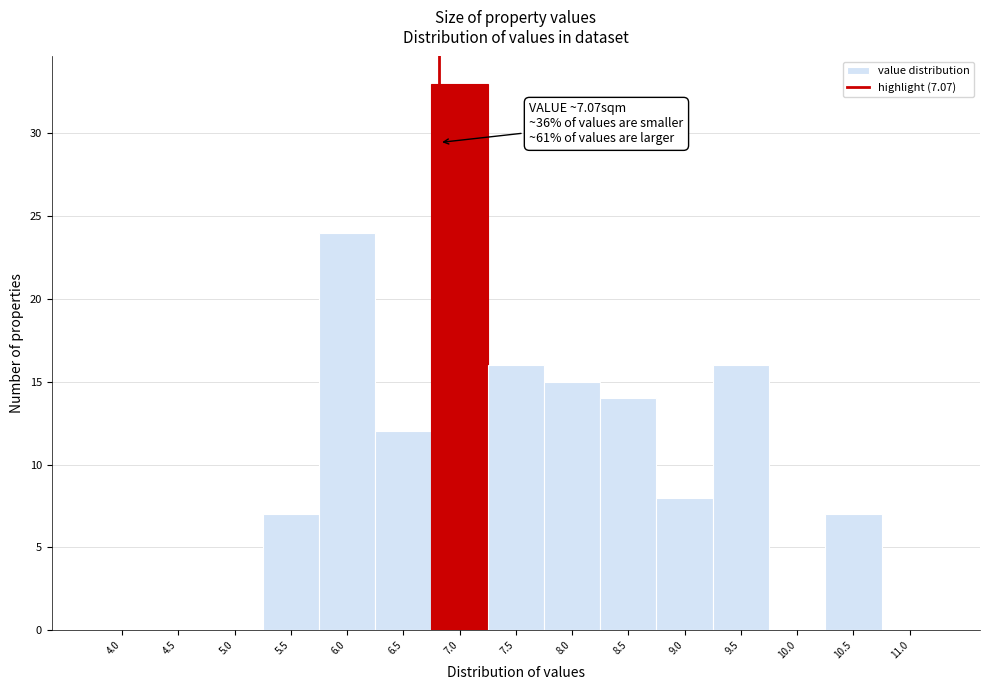

Reading left to right, transcribe all the data shown in this chart.

4.0=0	4.5=0	5.0=0	5.5=7	6.0=24	6.5=12	7.0=33	7.5=16	8.0=15	8.5=14	9.0=8	9.5=16	10.0=0	10.5=7	11.0=0